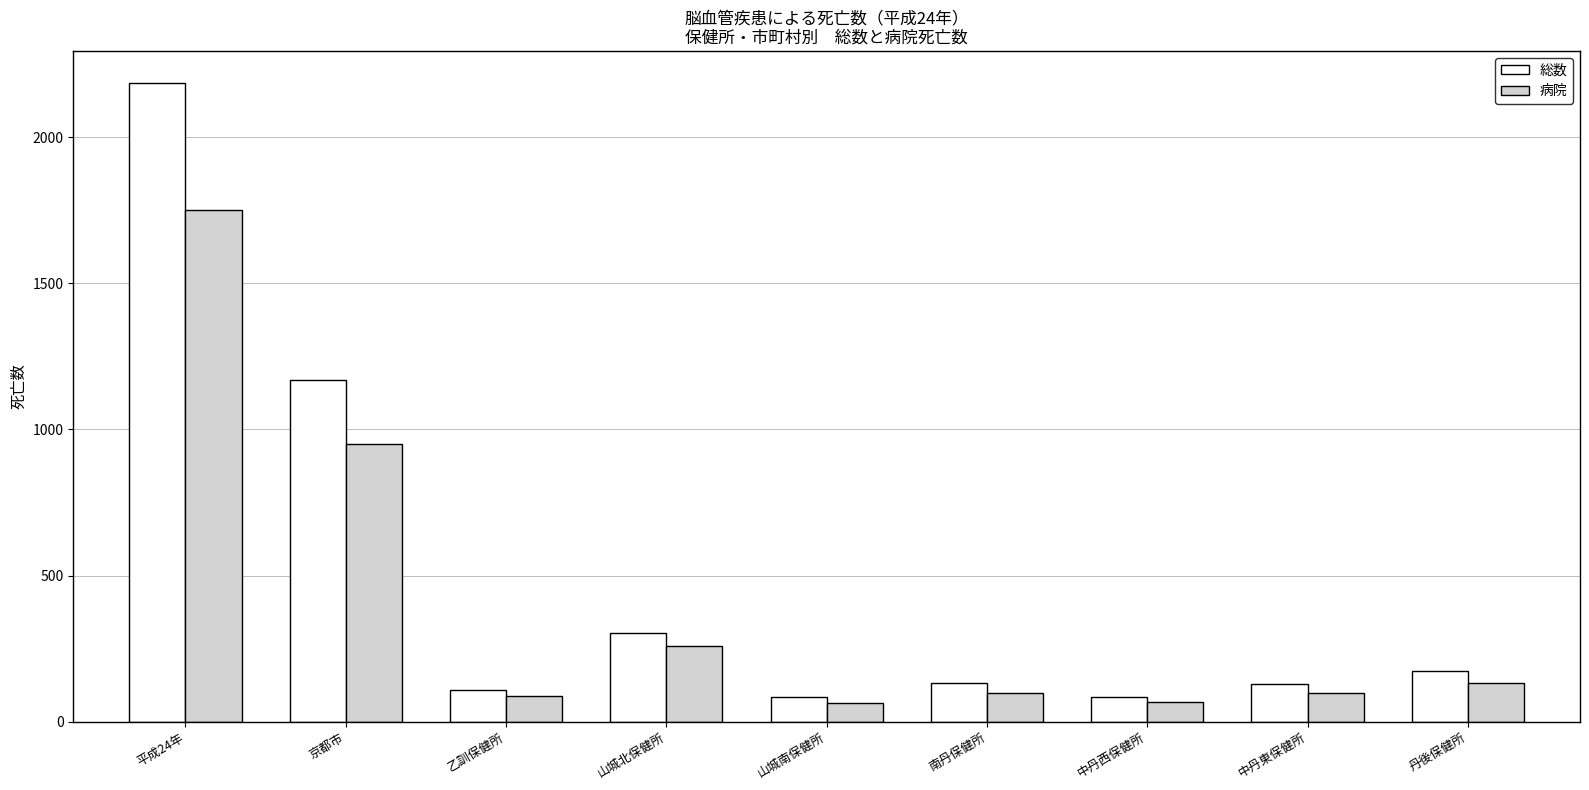

At 京都市, list the series in order from smallest to largest.

病院, 総数